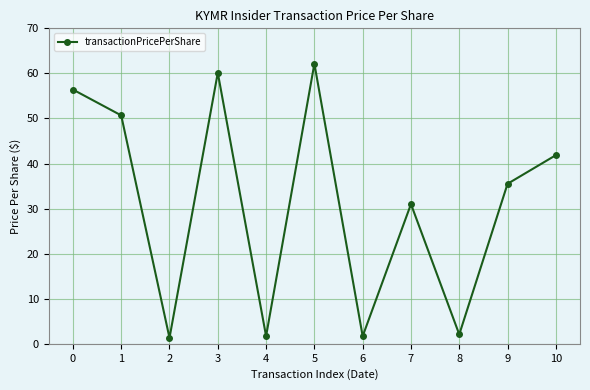

The chart shows a value of 2.1 at 8. True or false?

True